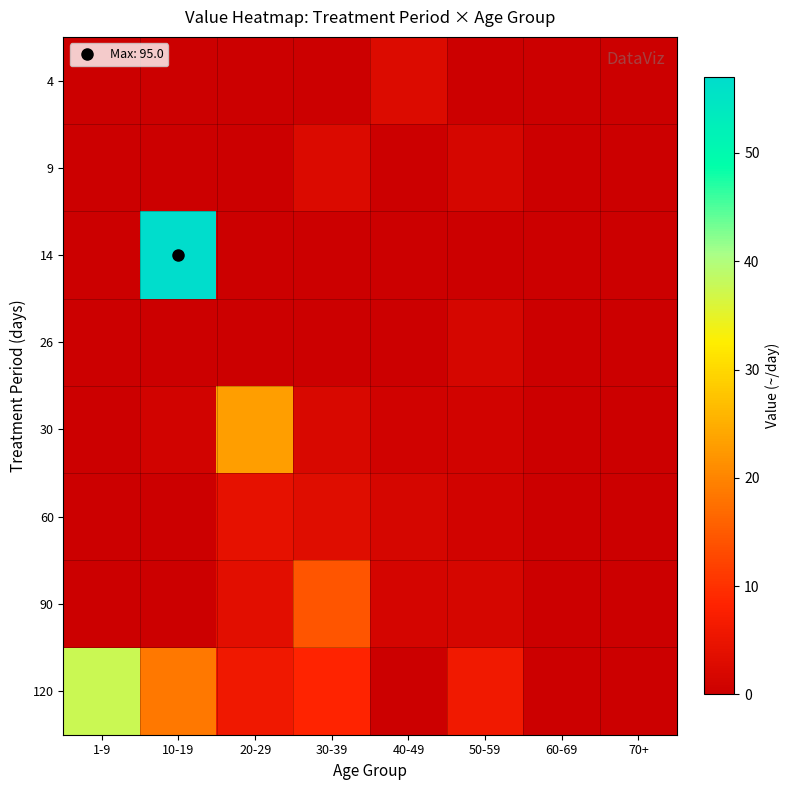

Reading left to right, what are all the values shown in this chart?

4: 1-9=0.0	10-19=0.0	20-29=0.0	30-39=0.0	40-49=2.7	50-59=0.0	60-69=0.0	70+=0.0
9: 1-9=0.0	10-19=0.0	20-29=0.0	30-39=2.5	40-49=0.0	50-59=1.6	60-69=0.0	70+=0.0
14: 1-9=0.0	10-19=95.0	20-29=0.0	30-39=0.0	40-49=0.0	50-59=0.0	60-69=0.0	70+=0.0
26: 1-9=0.0	10-19=0.0	20-29=0.0	30-39=0.0	40-49=0.0	50-59=1.6	60-69=0.0	70+=0.0
30: 1-9=0.0	10-19=1.0	20-29=23.0	30-39=2.2	40-49=0.8	50-59=1.0	60-69=0.0	70+=0.0
60: 1-9=0.0	10-19=0.0	20-29=4.3	30-39=3.2	40-49=1.8	50-59=1.0	60-69=0.0	70+=0.0
90: 1-9=0.0	10-19=0.0	20-29=3.6	30-39=14.3	40-49=1.5	50-59=1.6	60-69=0.0	70+=0.0
120: 1-9=37.5	10-19=18.6	20-29=5.8	30-39=8.4	40-49=0.0	50-59=6.2	60-69=0.0	70+=0.0